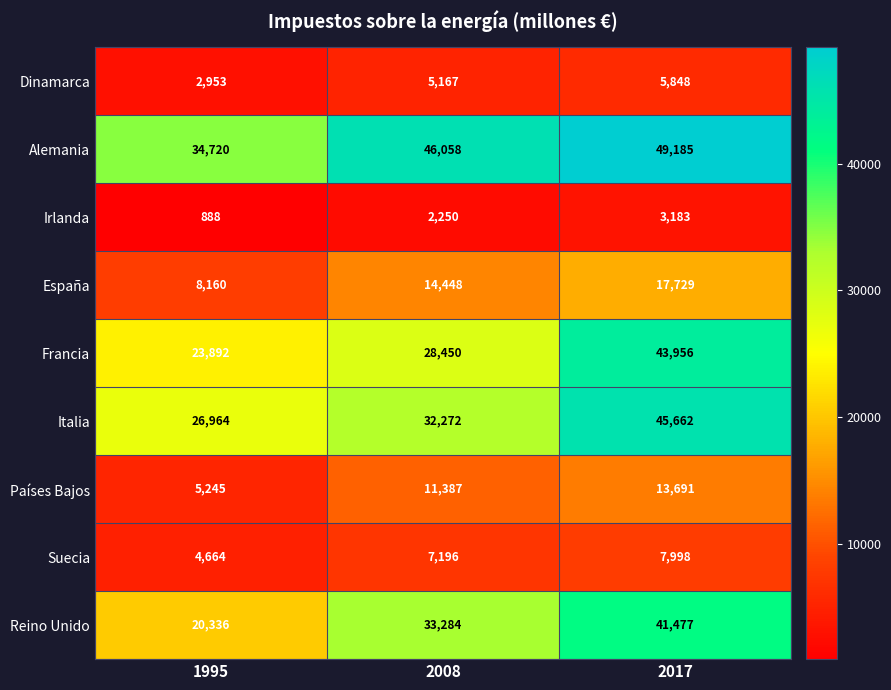

Reading right to left, list all the values displayed in this chart.

Dinamarca: 5848	5167	2953
Alemania: 49185	46058	34720
Irlanda: 3183	2250	888
España: 17729	14448	8160
Francia: 43956	28450	23892
Italia: 45662	32272	26964
Países Bajos: 13691	11387	5245
Suecia: 7998	7196	4664
Reino Unido: 41477	33284	20336